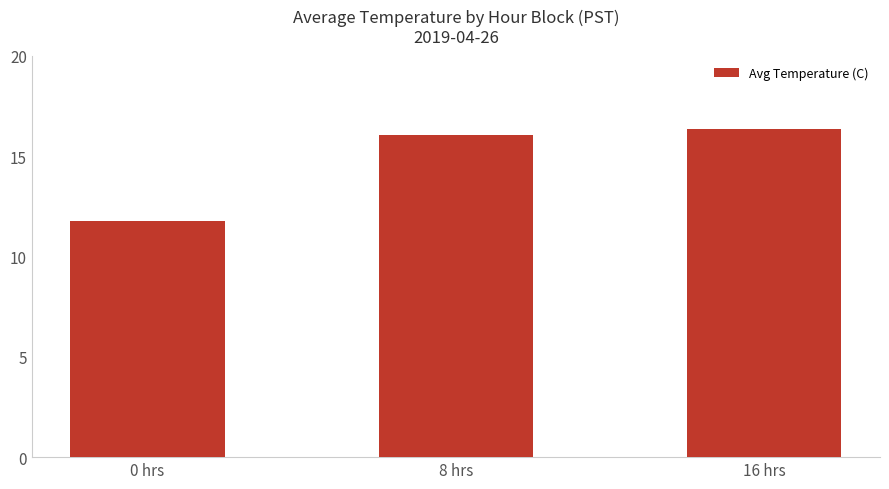

What is the value of the 1st bar from the left?

11.8